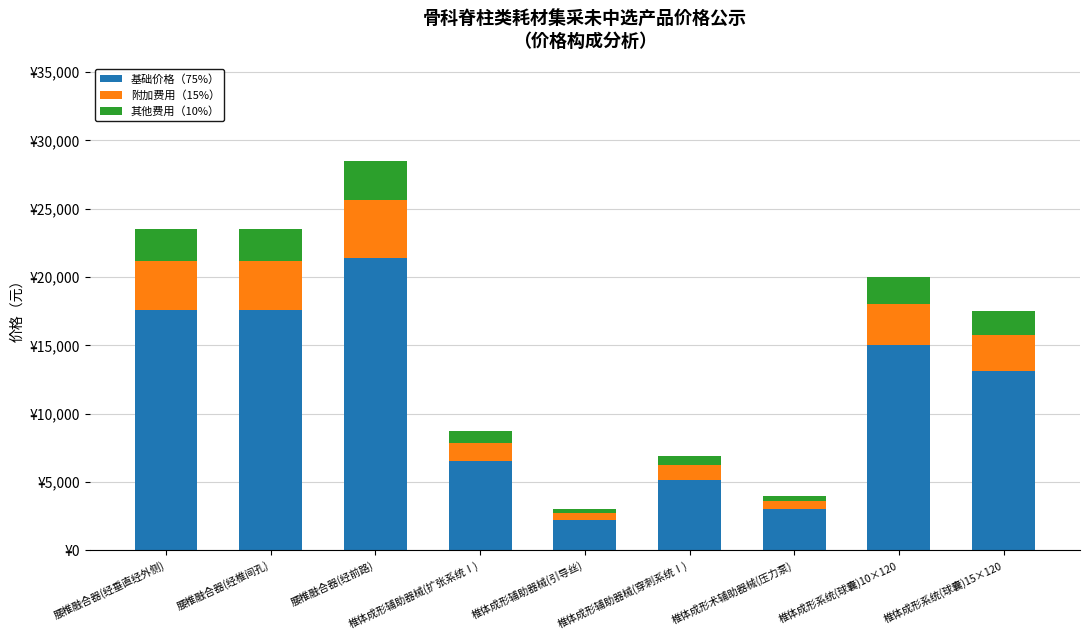

What are all the series names shown in the legend?

基础价格（75%）, 附加费用（15%）, 其他费用（10%）